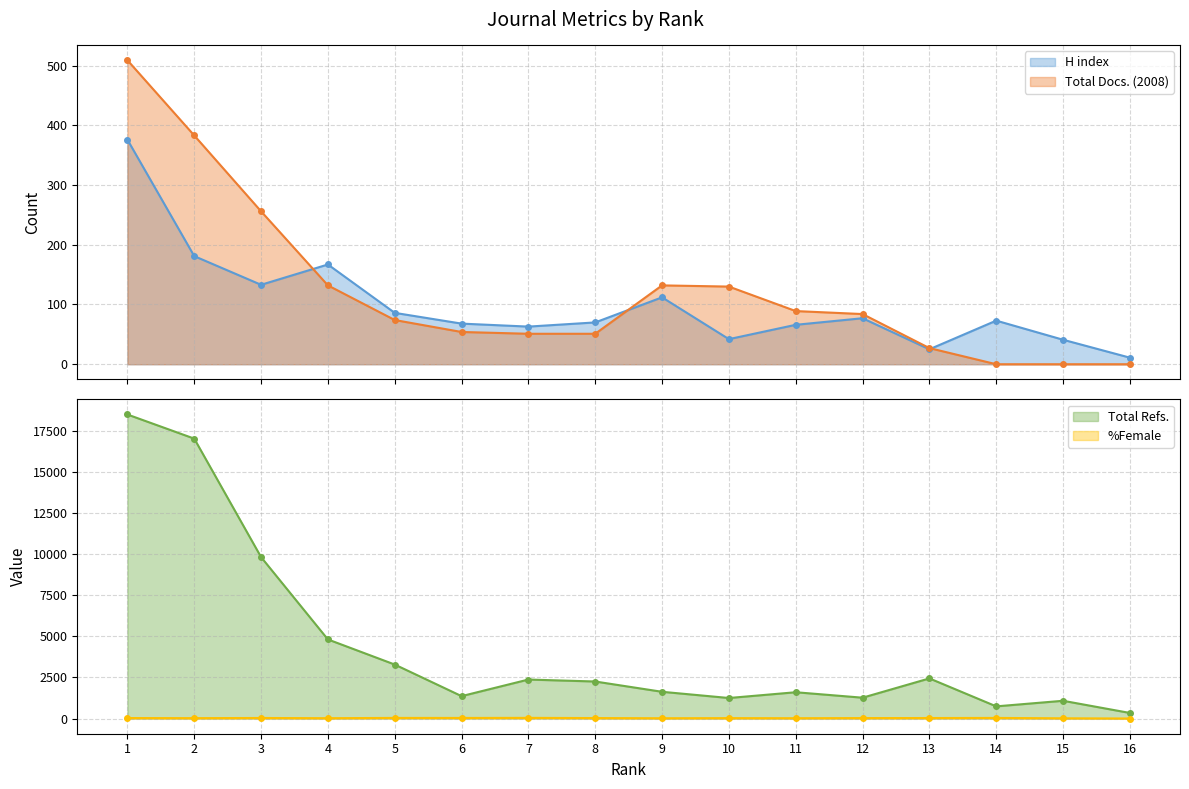

At which label does Total Docs. (2008) first exceed 84?

1